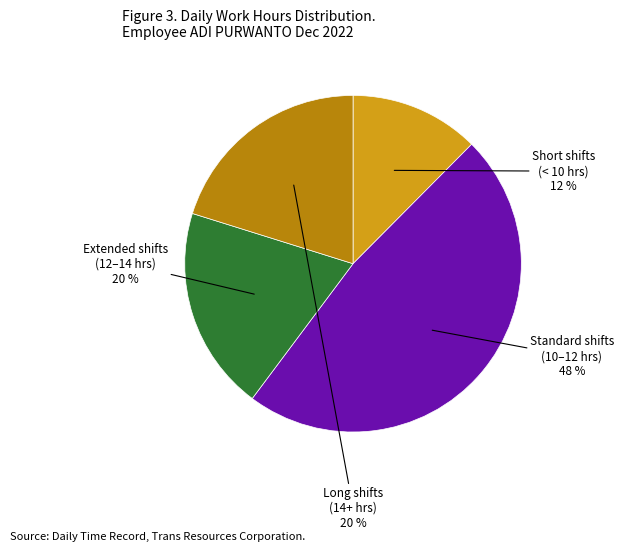

The Short shifts (< 10 hrs) slice represents 12% of the pie. True or false?

True